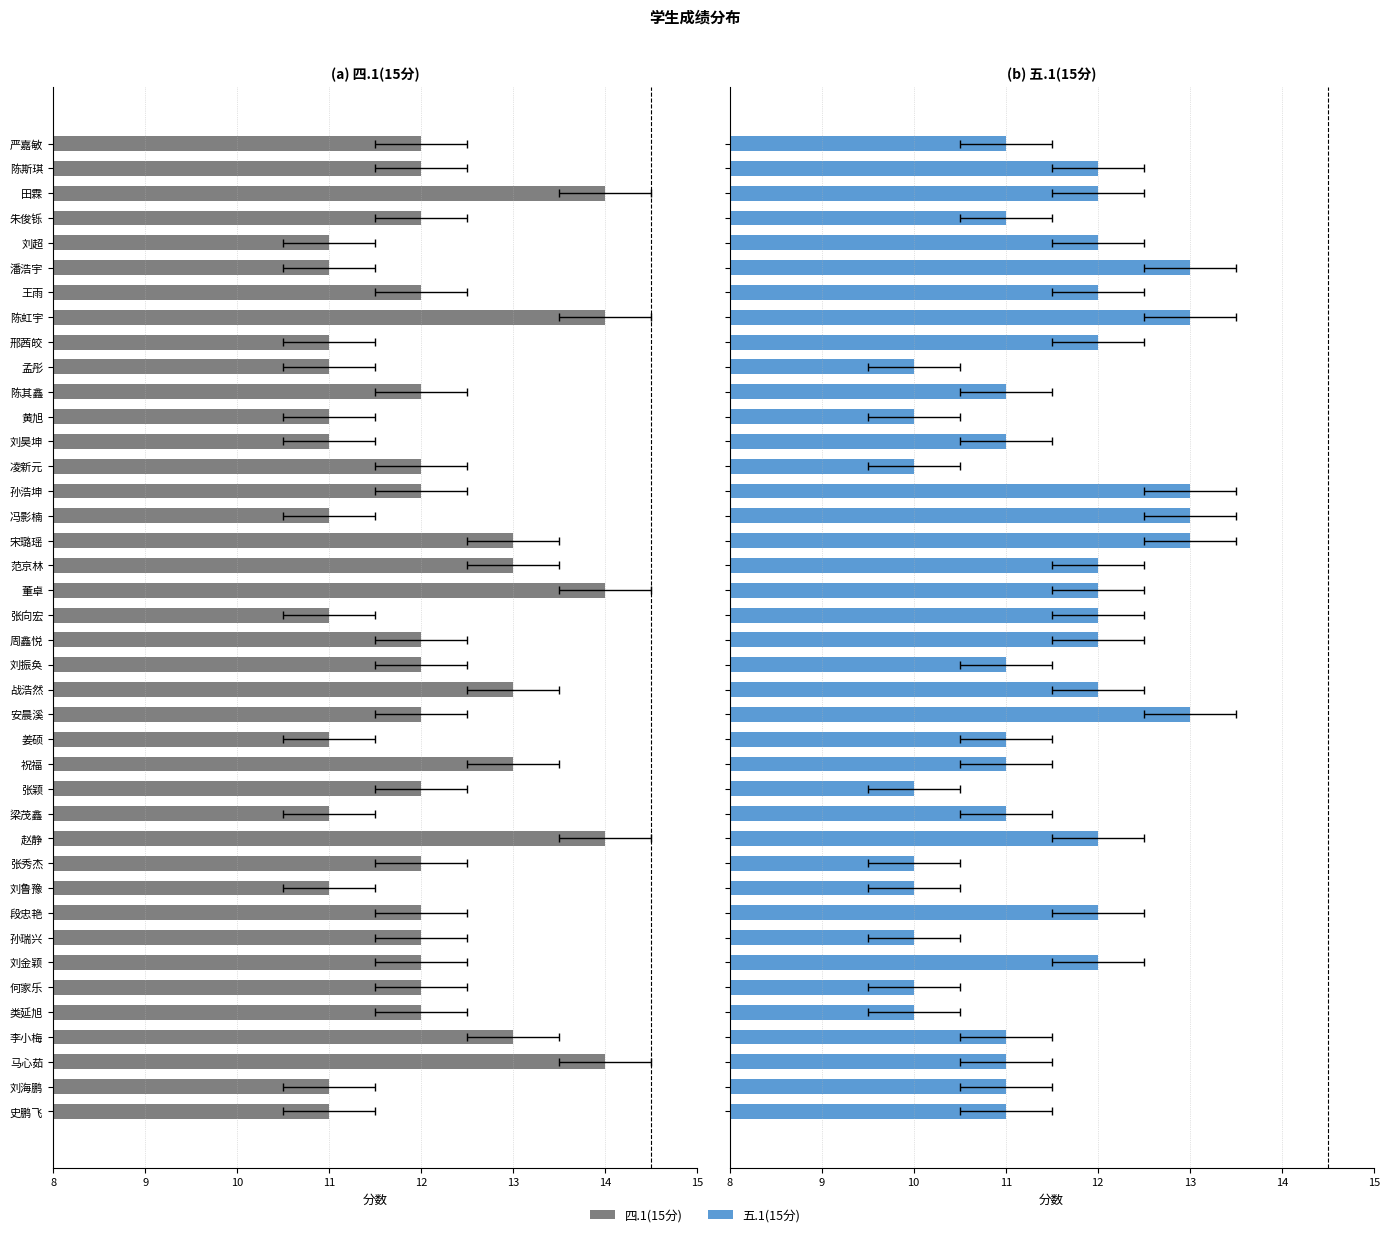

What are all the series names shown in the legend?

(a) 四.1(15分), (b) 五.1(15分)